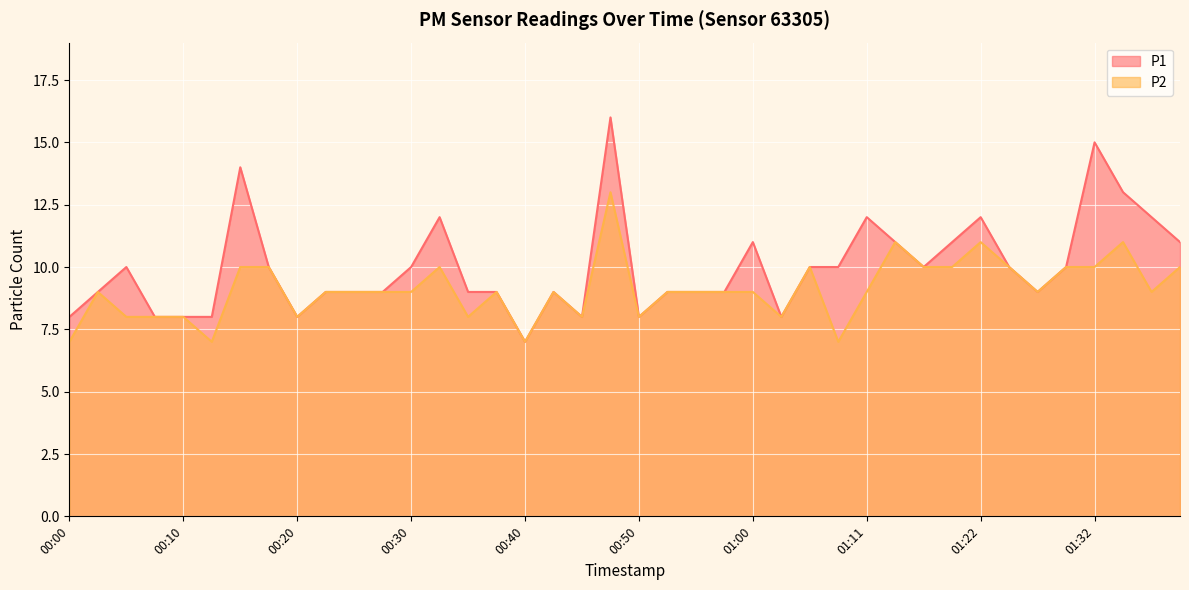

List the labels in order of P2 value, smallest first.

00:00, 00:12, 00:40, 01:08, 00:05, 00:07, 00:10, 00:20, 00:35, 00:45, 00:50, 01:03, 00:02, 00:22, 00:25, 00:28, 00:30, 00:38, 00:43, 00:53, 00:55, 00:58, 01:00, 01:11, 01:27, 01:37, 00:15, 00:17, 00:33, 01:05, 01:16, 01:19, 01:24, 01:30, 01:32, 01:40, 01:13, 01:22, 01:35, 00:48